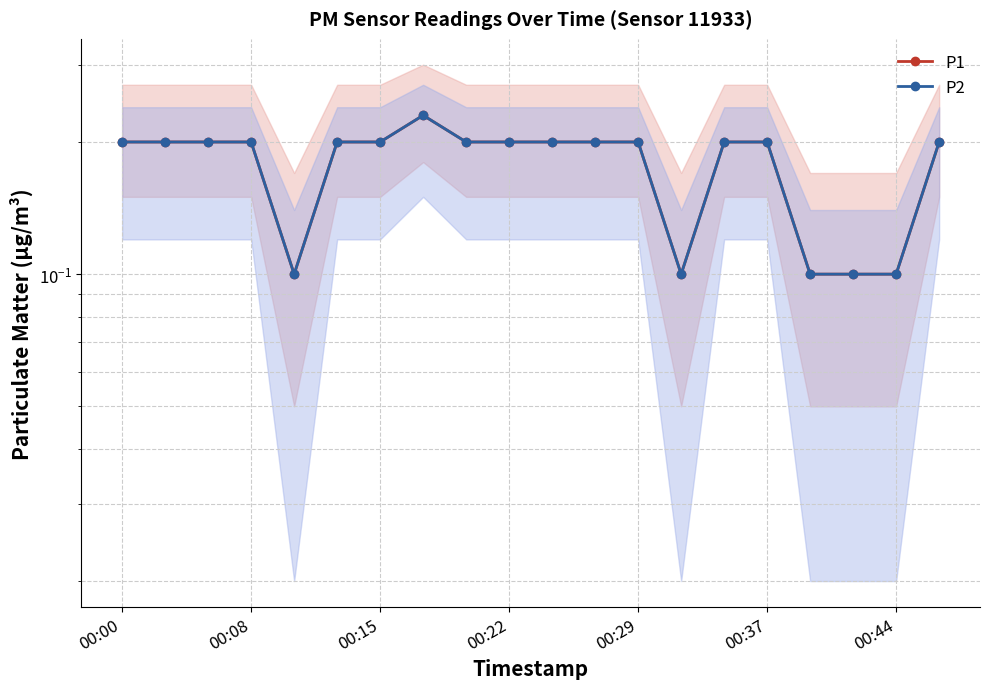

Does the chart have visible grid lines?

Yes